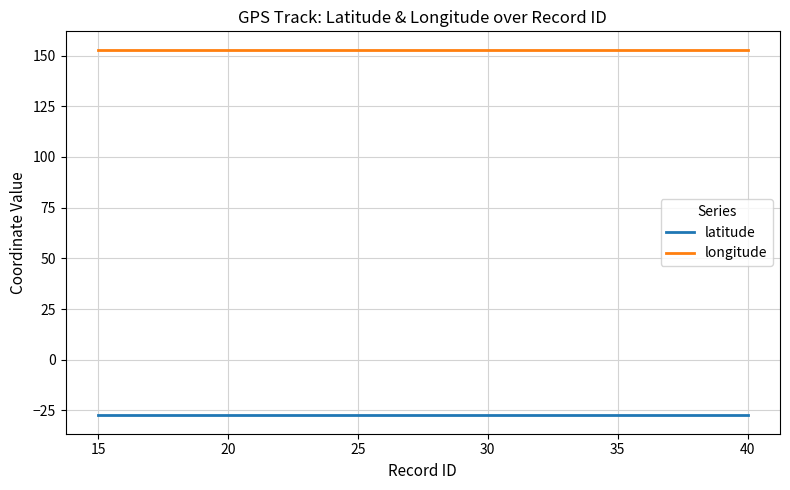

Which series has the largest total across all categories?

longitude